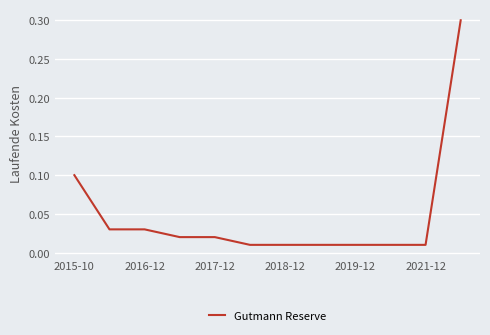

What is the difference between the maximum and minimum values?

0.3